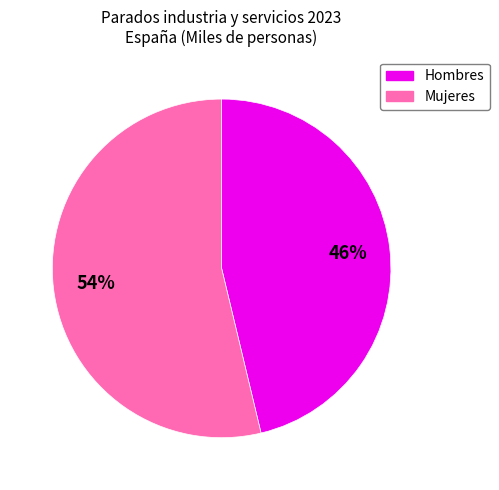

Rank the categories by value from lowest to highest.

Hombres, Mujeres